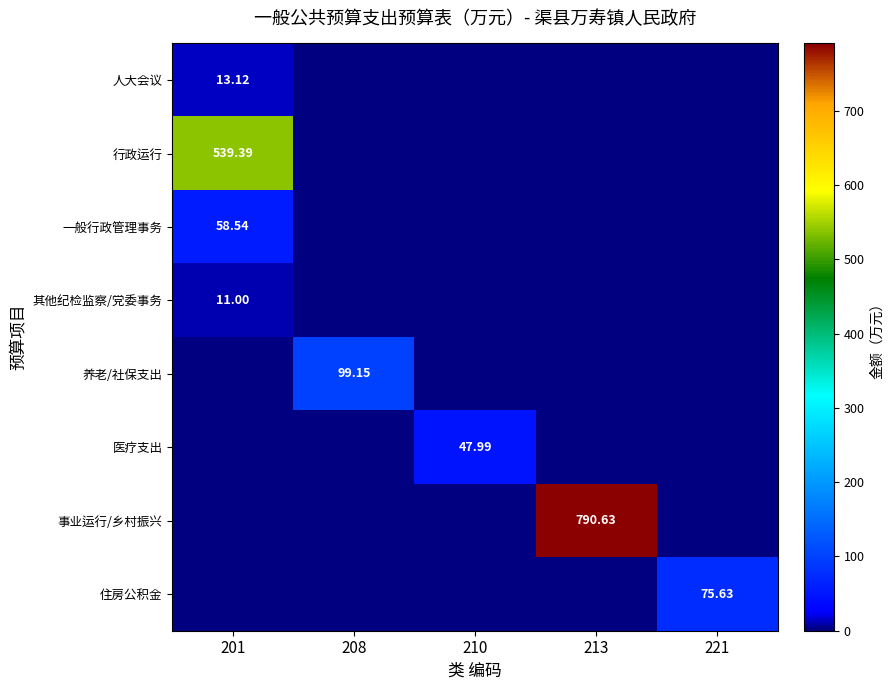

What is the sum of all 人大会议 values?

13.1